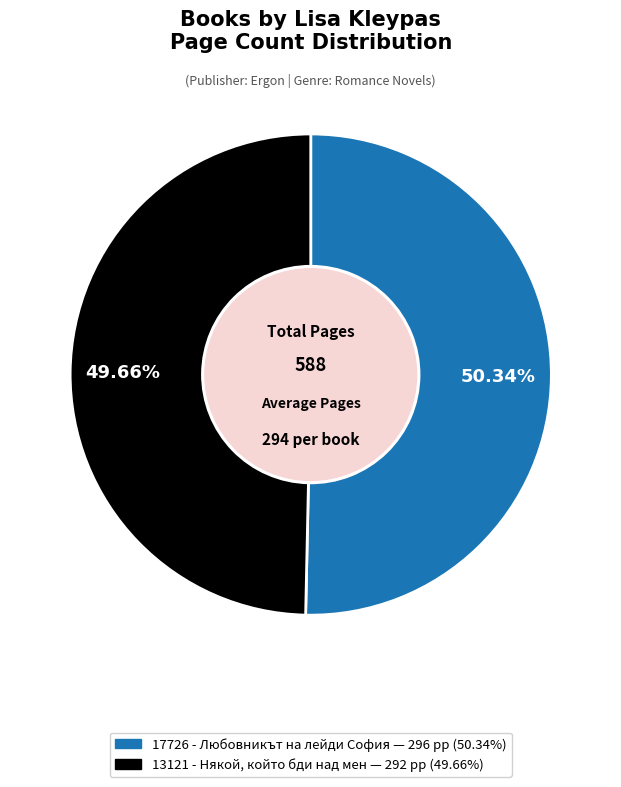

Which slice represents more than half of the pie?

17726 - Любовникът на лейди София